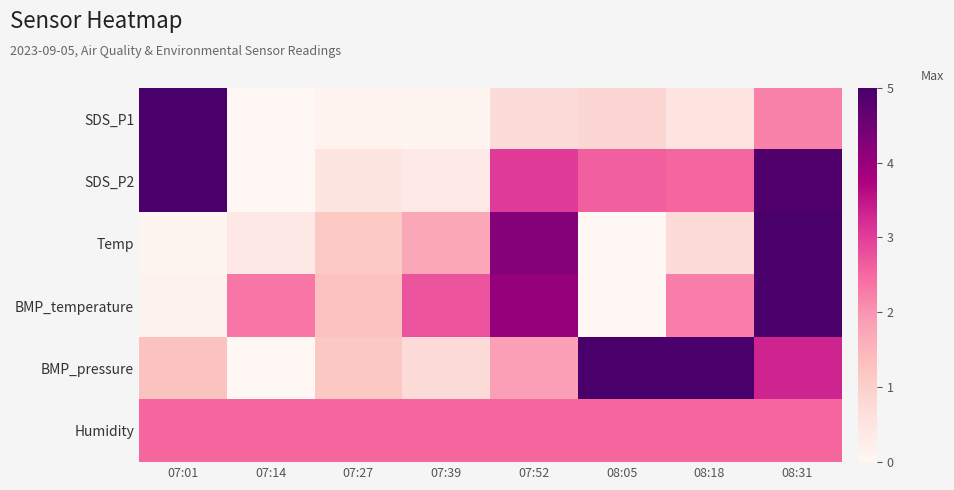

Which series changed the most between 07:14 and 07:52?

Temp